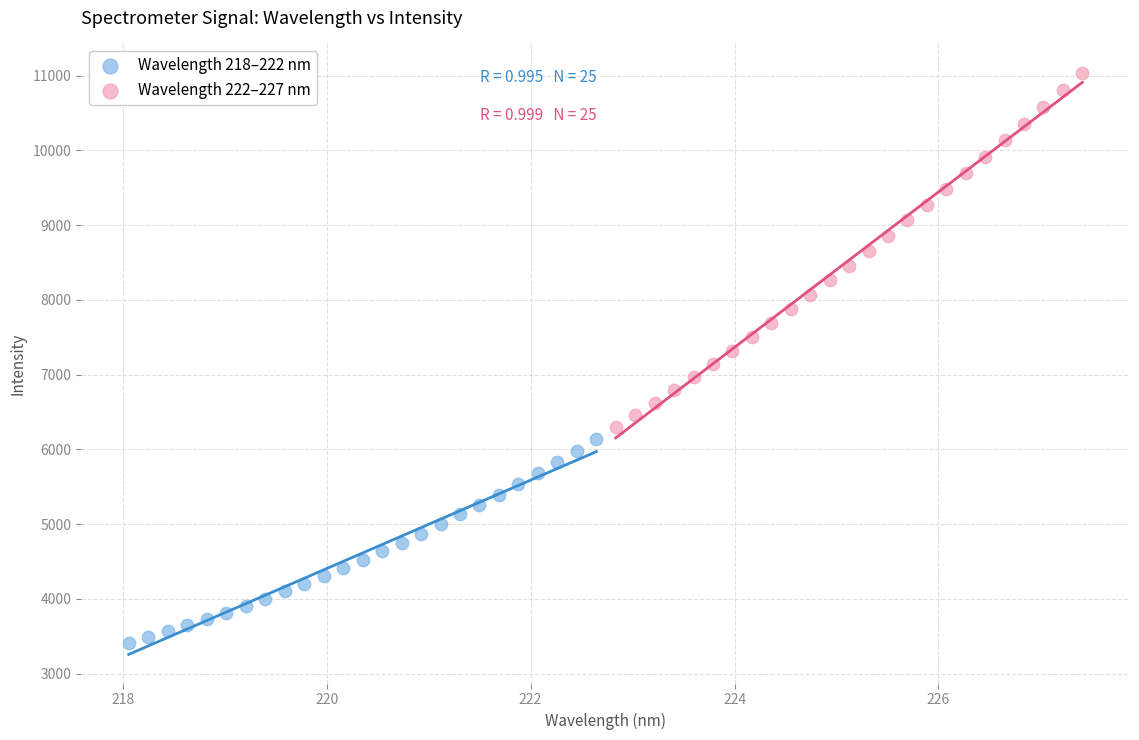

Which series reaches the minimum Y coordinate?

Wavelength 218–222 nm